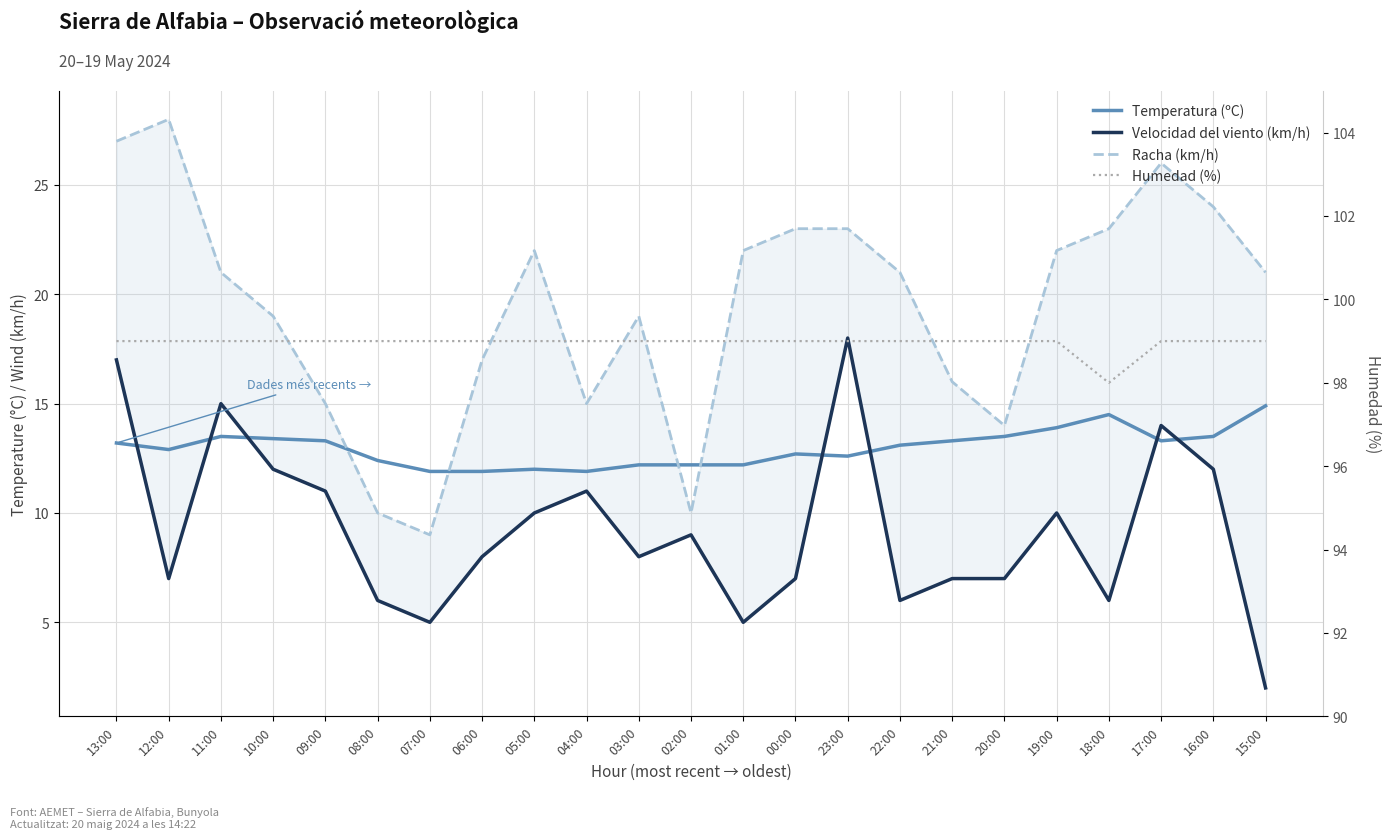

What is the total value across all series at 03:00?

138.2